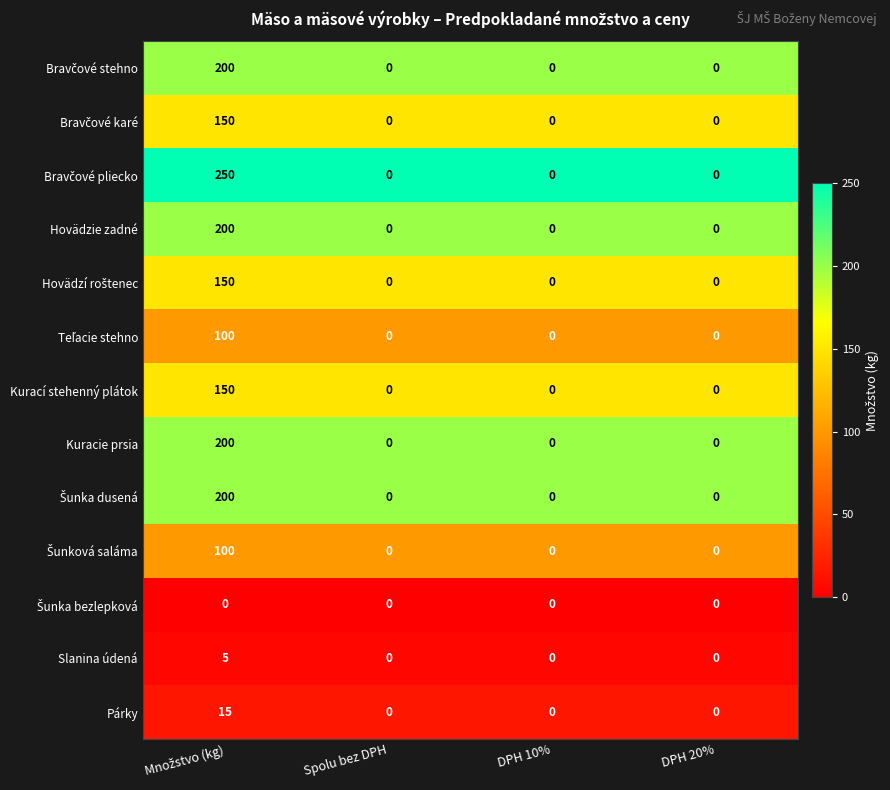

Count the Kurací stehenný plátok values in the range 0 to 150.

4